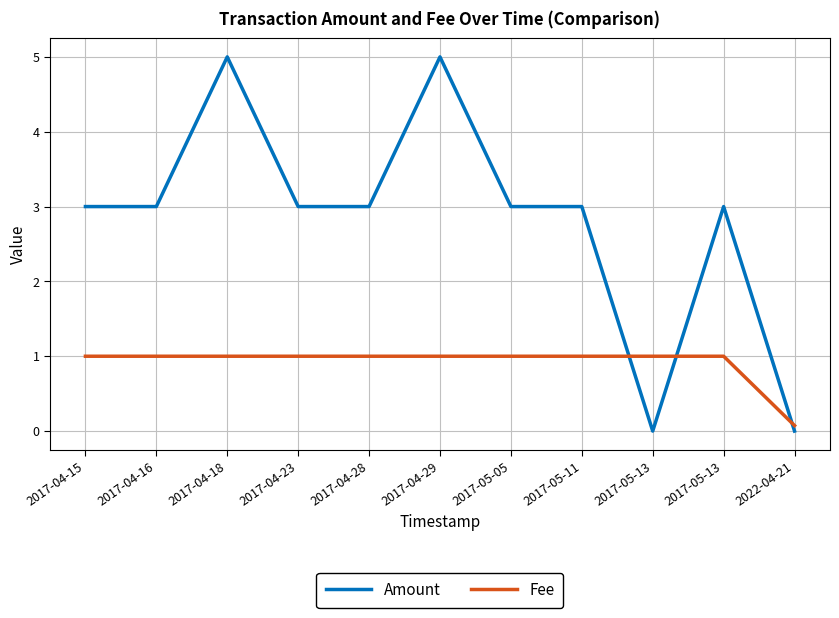

Rank the categories by Amount value from highest to lowest.

2017-04-18, 2017-04-29, 2017-04-15, 2017-04-16, 2017-04-23, 2017-04-28, 2017-05-05, 2017-05-11, 2017-05-13, 2022-04-21, 2017-05-13